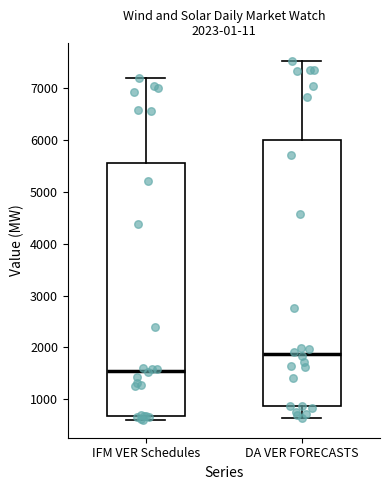

Which box is the tallest, from its lower edge to its upper edge?

DA VER FORECASTS